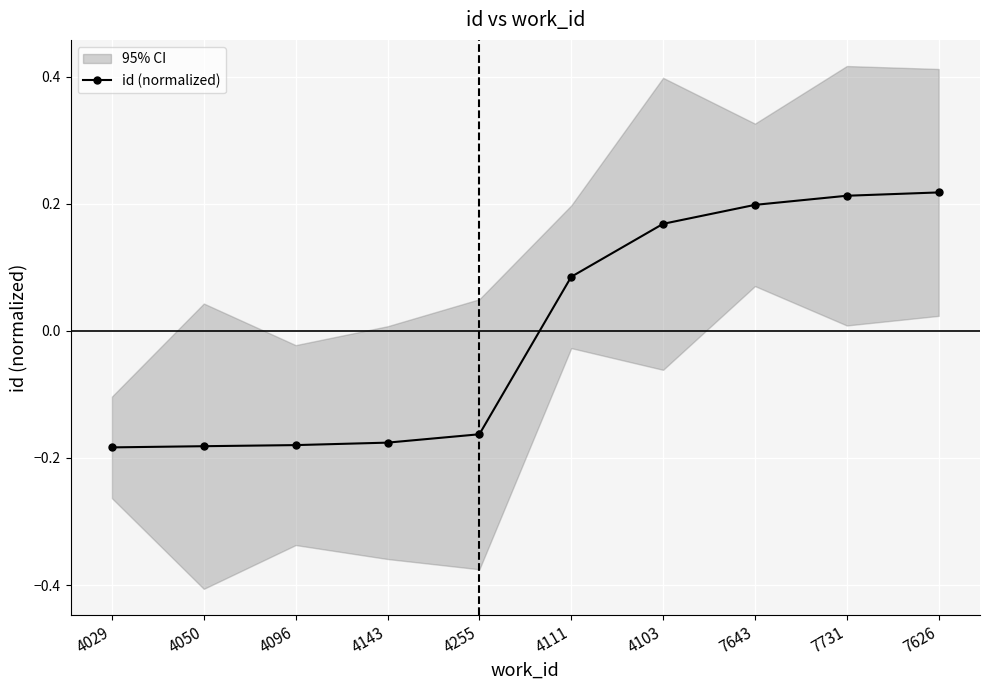

How many values are between 0 and 1?

5